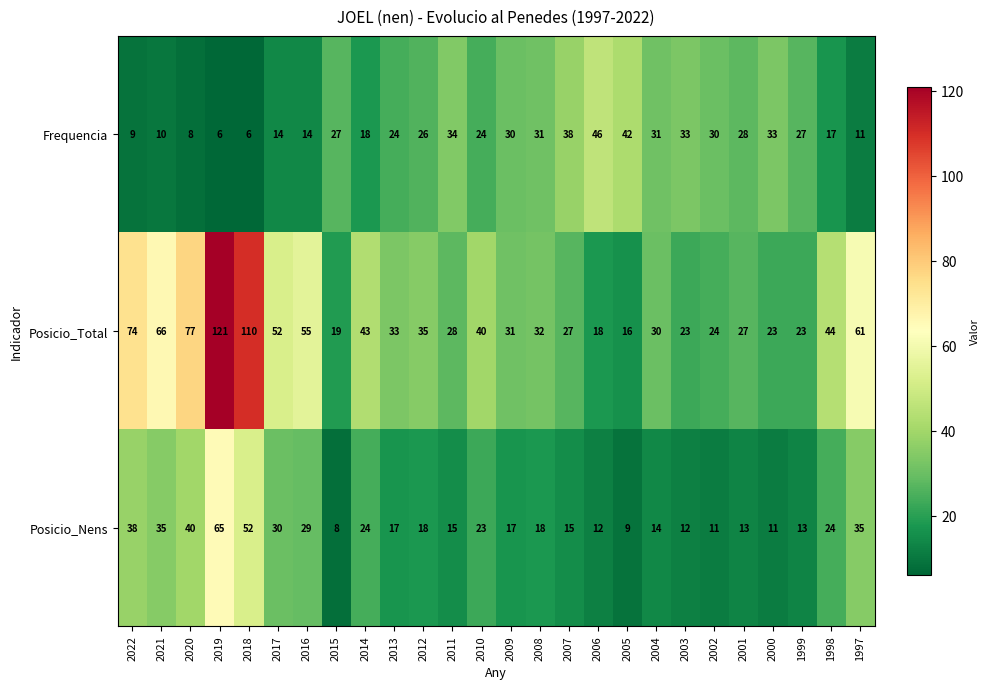

What is the sum of the Frequencia values at 2006 and 2021?

56